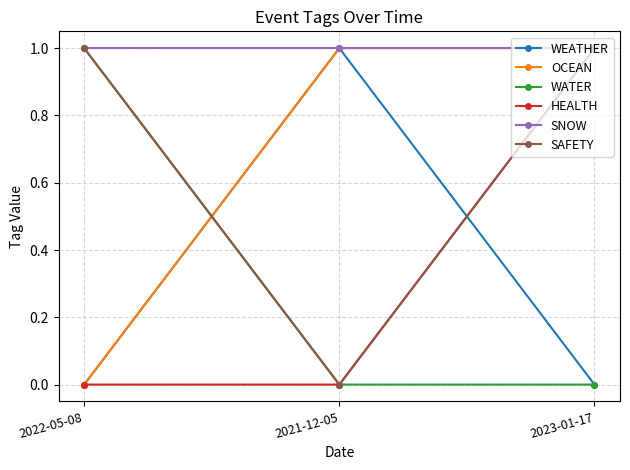

Is the value of OCEAN at 2023-01-17 greater than the value of WEATHER at 2023-01-17?

Yes